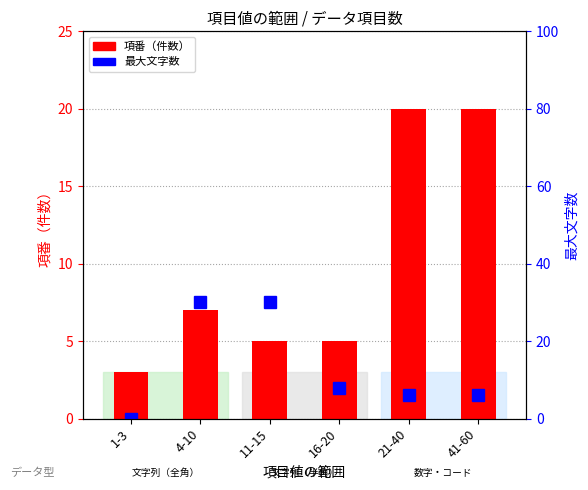

List the series in order of their peak value, highest first.

最大文字数, 項番（件数）